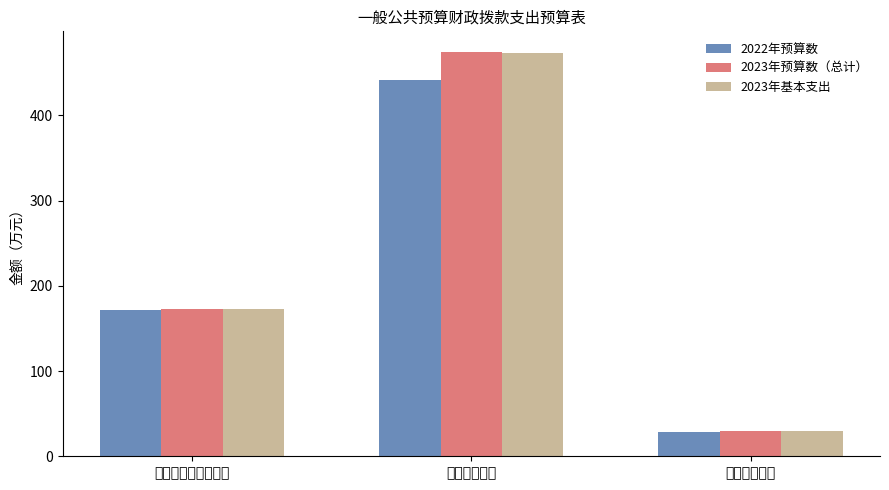

What is the average value of the 2022年预算数 series?

213.9